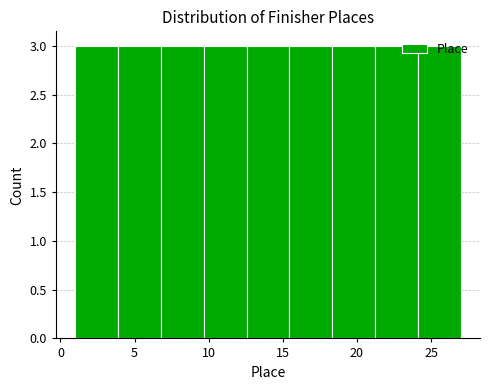

What is the height of the bar covering 4.0 to 7.0 on the x-axis? Neither the bar edges nor the heights are printed on the chart, so give them approximately, as read against the axes.

3